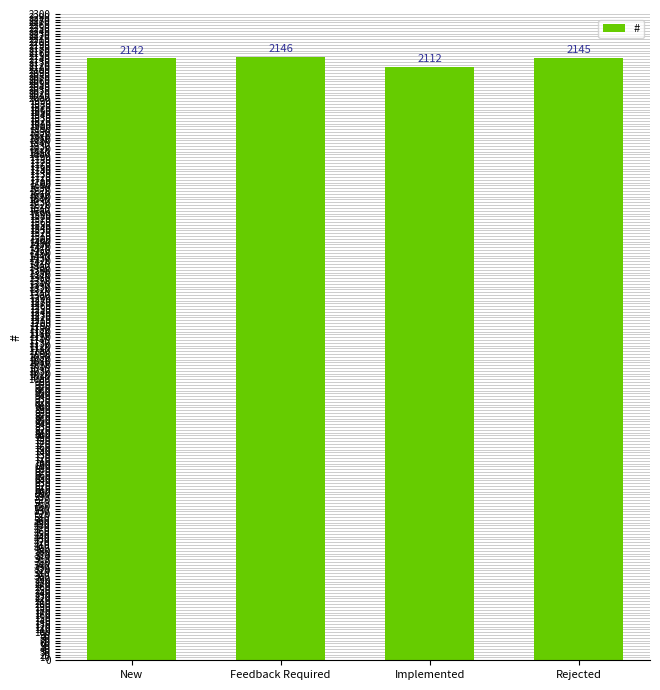

List the labels in order of value, smallest first.

Implemented, New, Rejected, Feedback Required